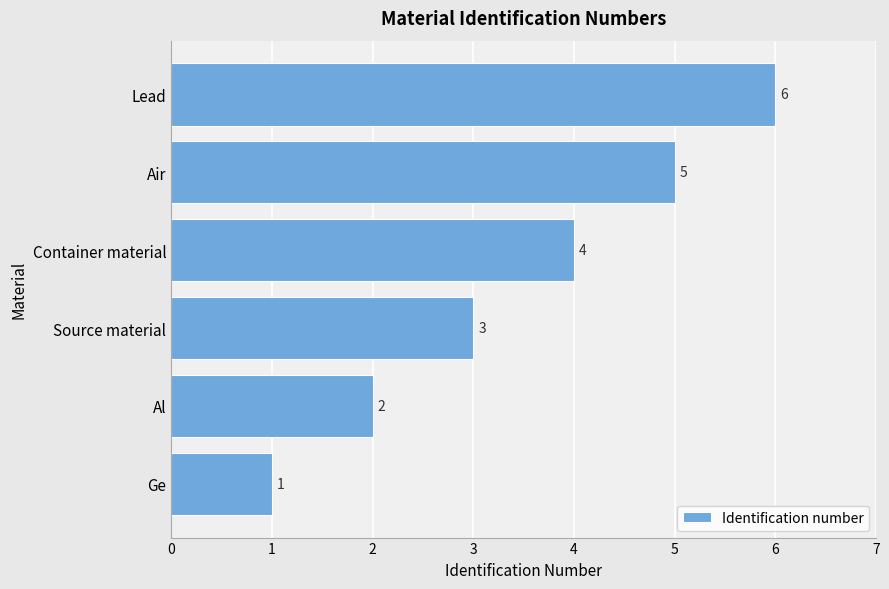

What is the sum of the values at Al and Container material?

6